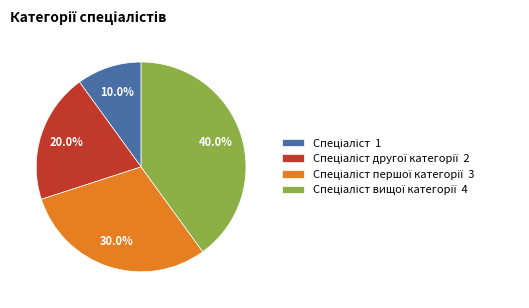

Is there any slice that represents more than half of the pie?

No